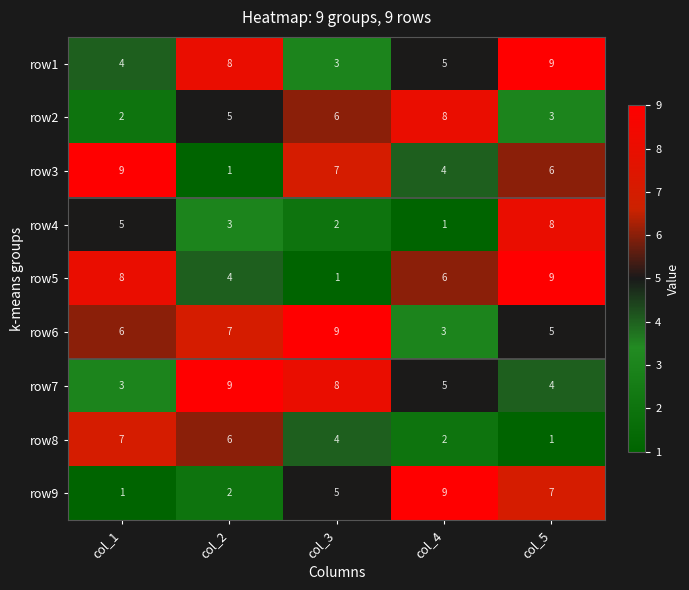

List the labels in order of row6 value, largest first.

col_3, col_2, col_1, col_5, col_4